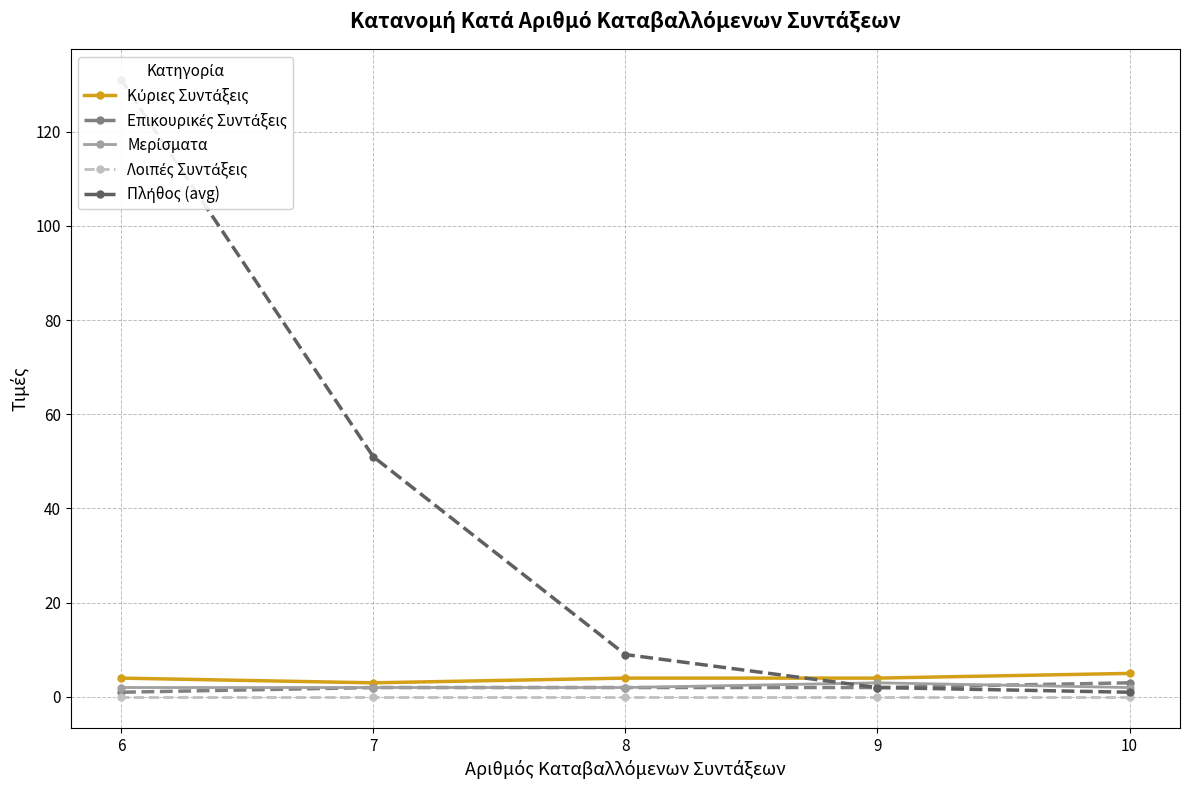

What is the total value across all series at 9?

11